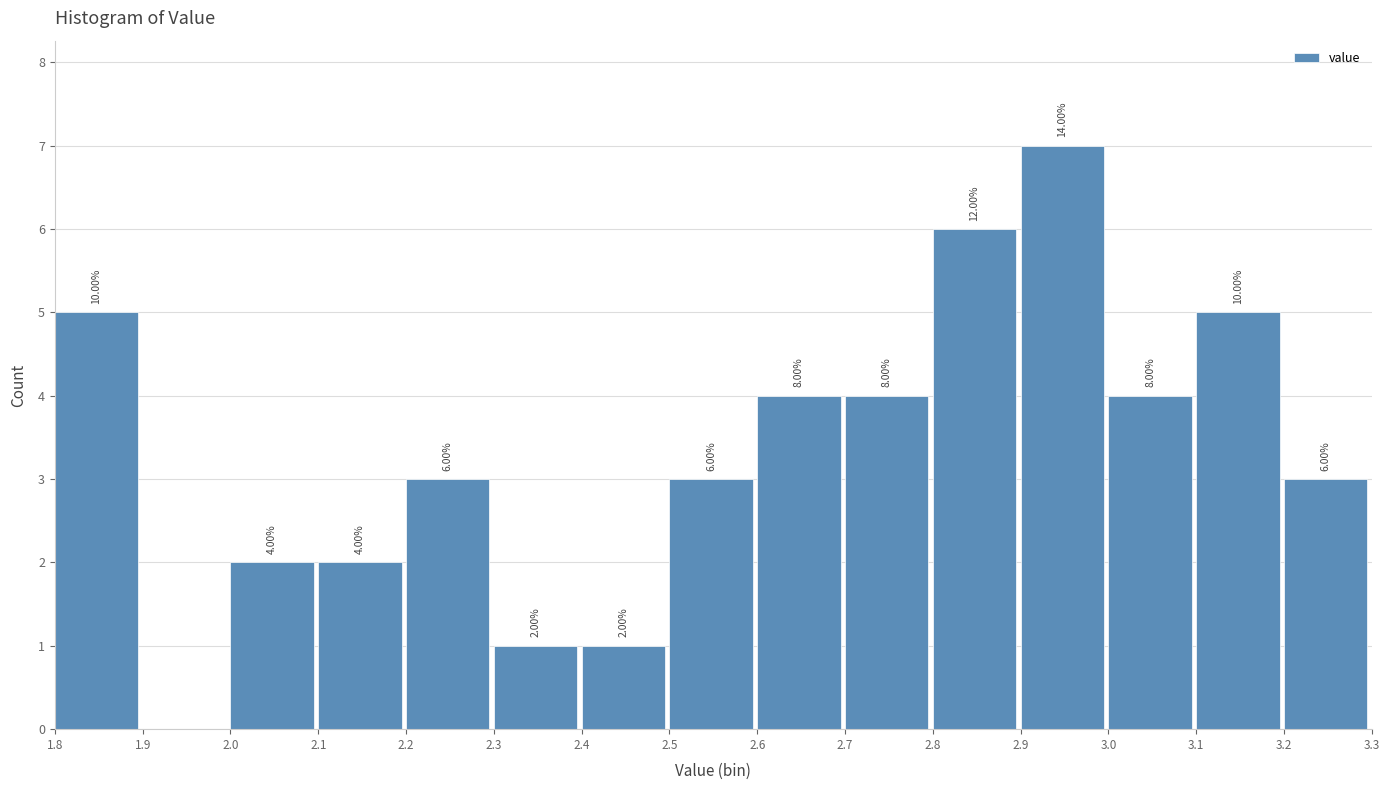

Which range on the x-axis has the tallest bar?

2.9 to 3.0